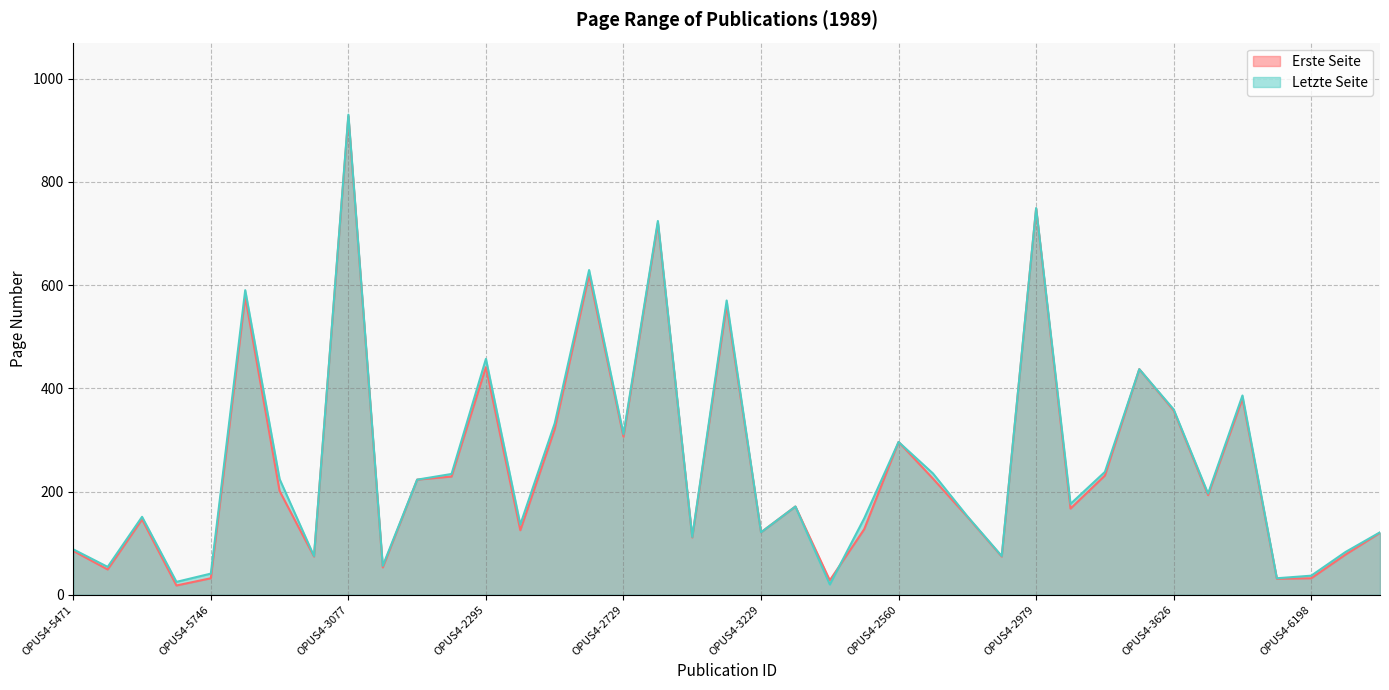

The value of Letzte Seite at OPUS4-4253 is 56. True or false?

True